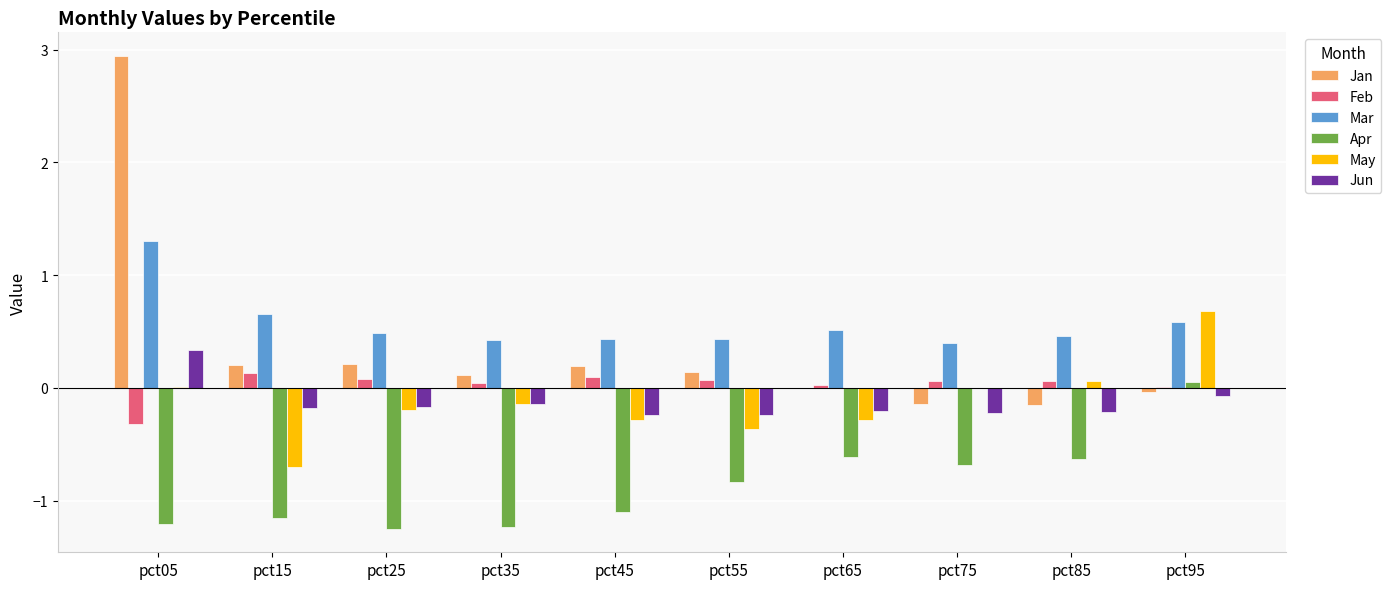

What is the sum of all Apr values?

-8.7